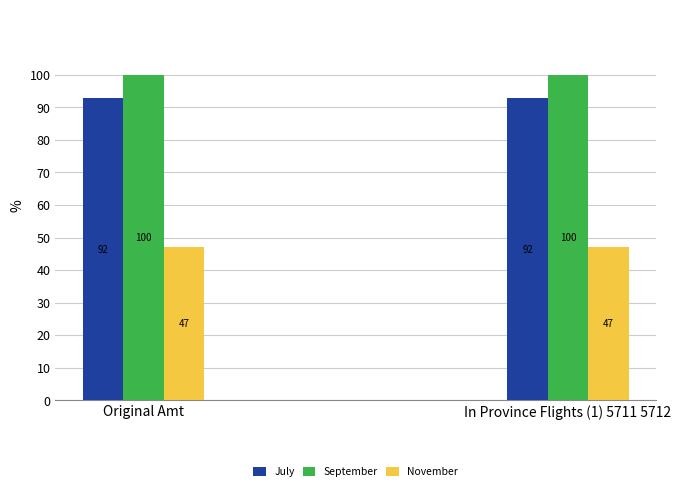

Is it true that November equals 32.9 at In Province Flights (1) 5711 5712?

False